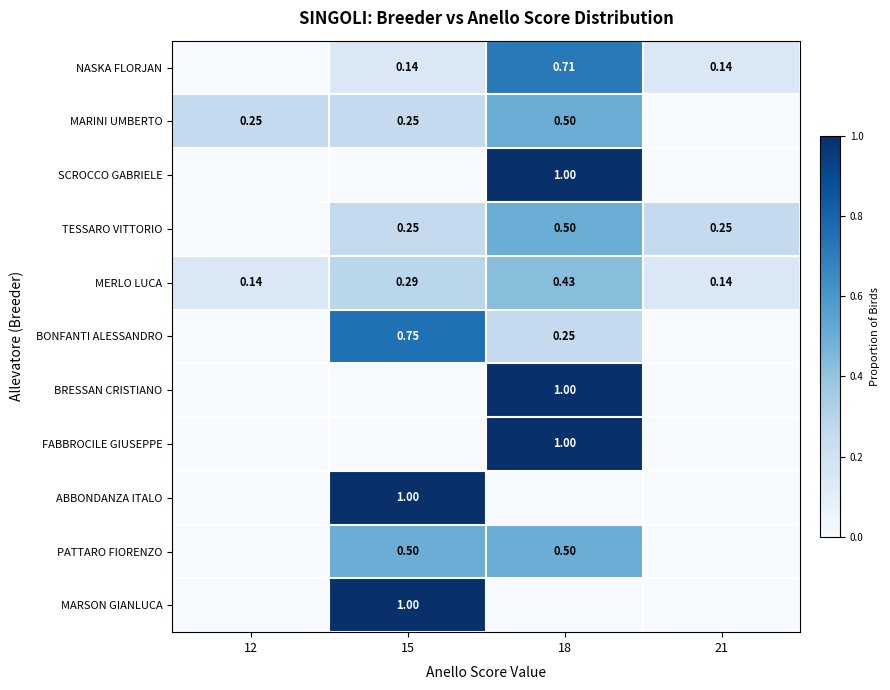

Is the value of FABBROCILE GIUSEPPE at 18 greater than the value of MARINI UMBERTO at 15?

Yes